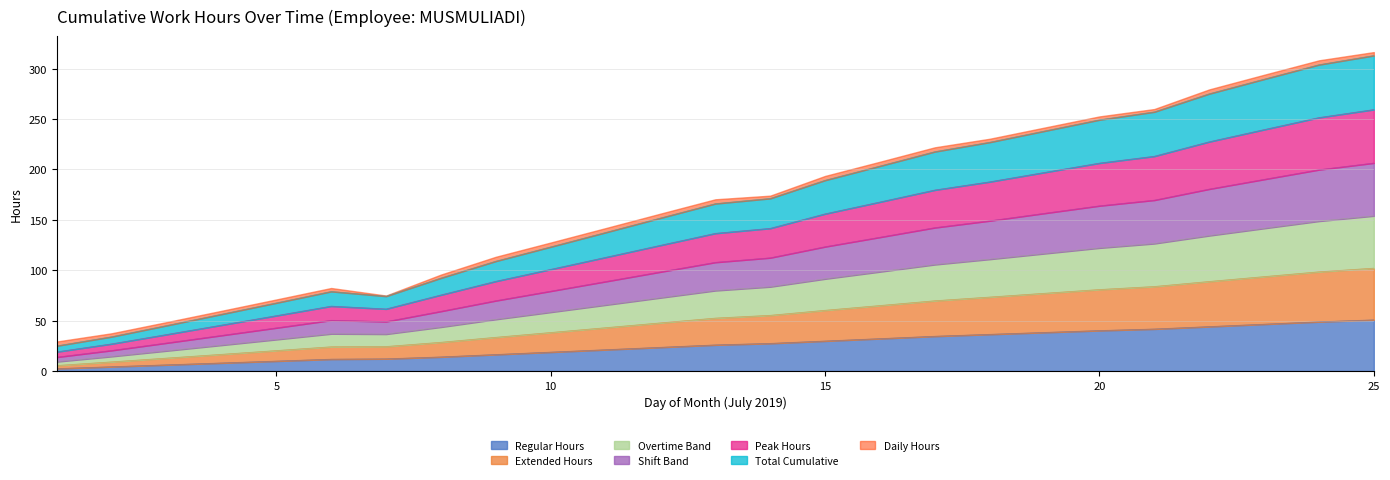

Does the chart display data point markers on the line(s)?

No